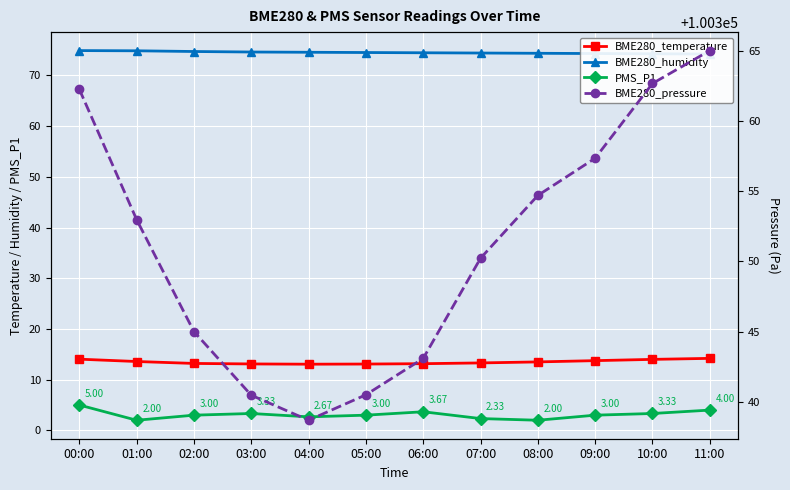

Is this an area chart (filled region under the line)?

No